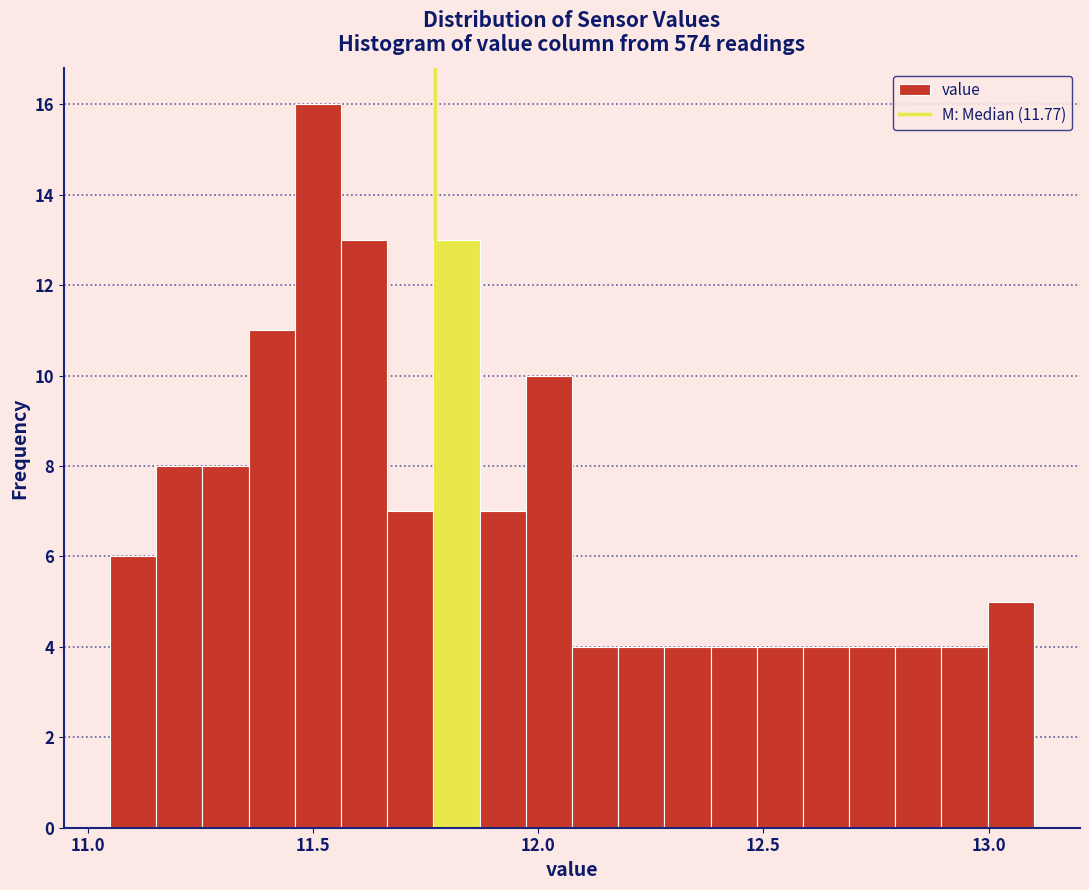

Around what value on the x-axis is the tallest bar? Give the approximate position of its centre, as read against the axis.

11.50